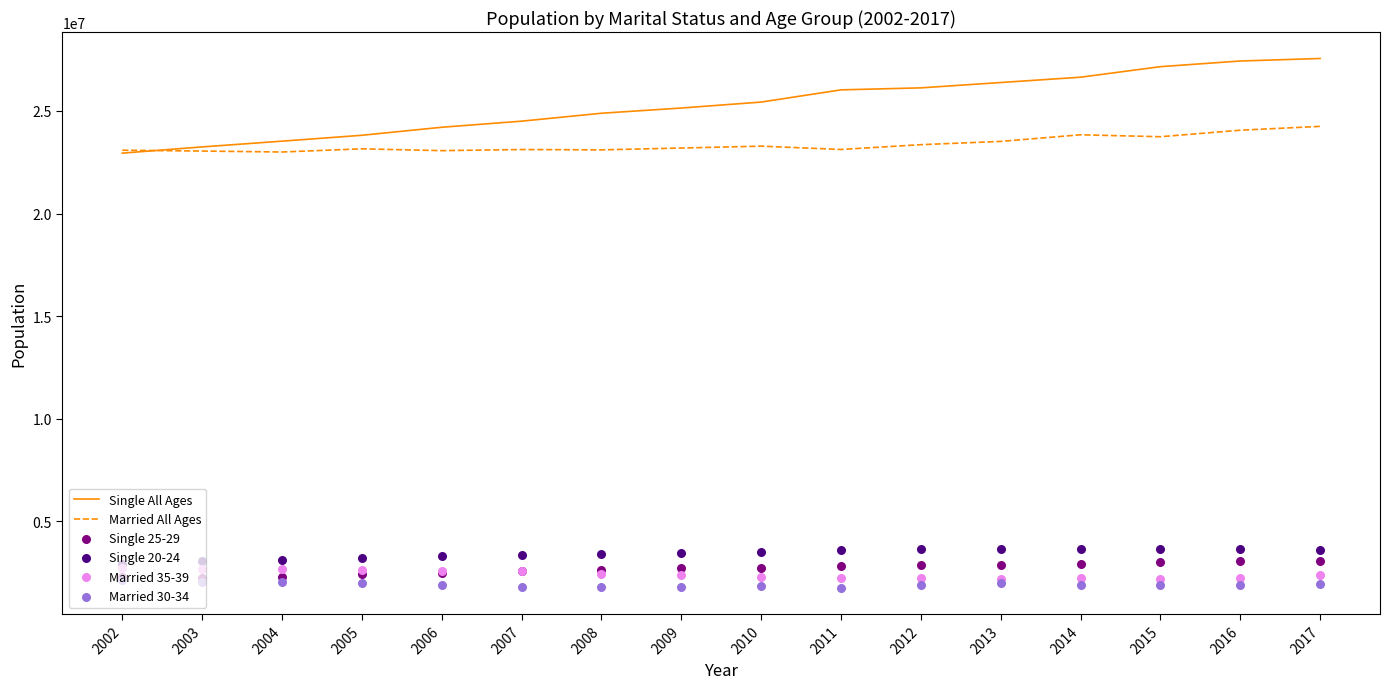

At how many categories does at least one series exceed 7739698?

16